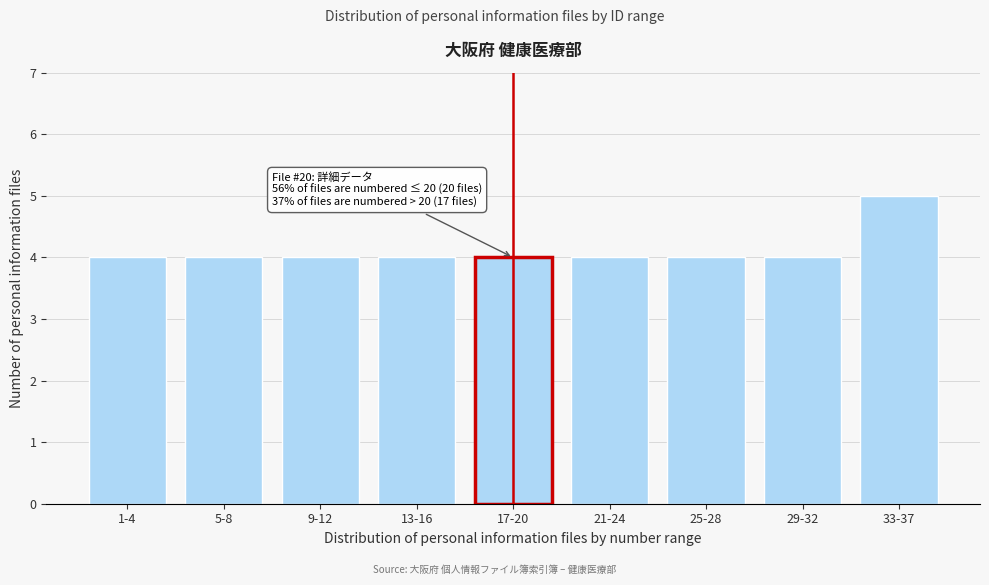

Reading left to right, list all the values displayed in this chart.

1-4=4	5-8=4	9-12=4	13-16=4	17-20=4	21-24=4	25-28=4	29-32=4	33-37=5